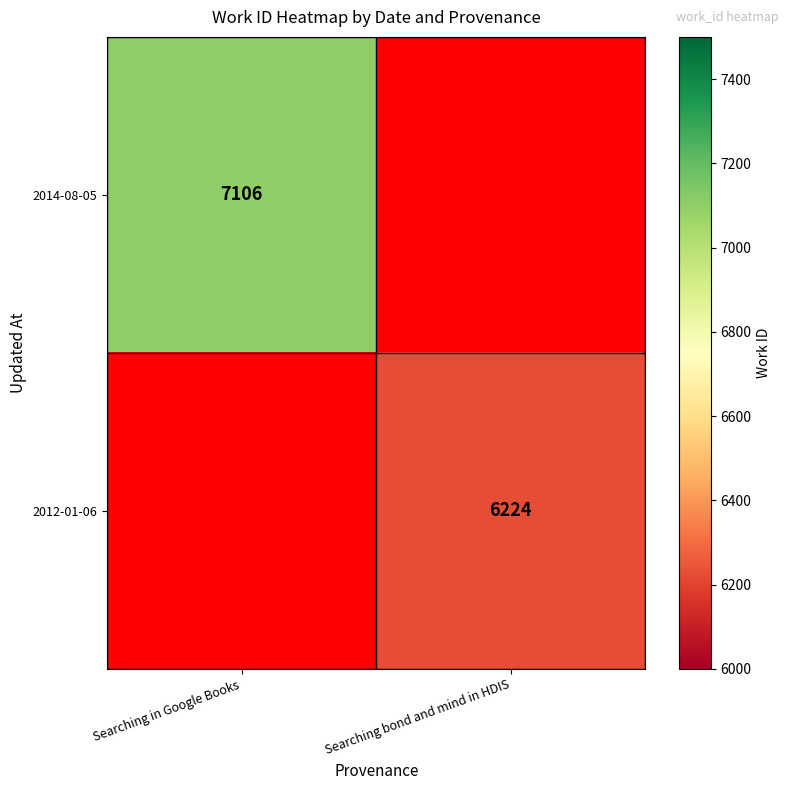

The 2014-08-05 series shows 7106 at Searching in Google Books. True or false?

True